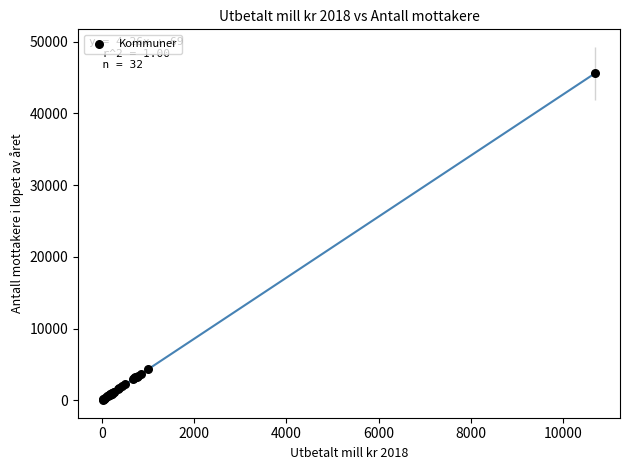

What Y value in the scatter plot is closest to 22827?

4387